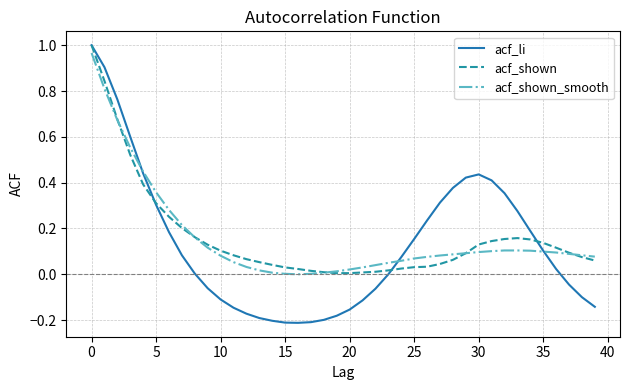

What is the difference between the second highest and second lowest values in the acf_shown_smooth series?

0.8